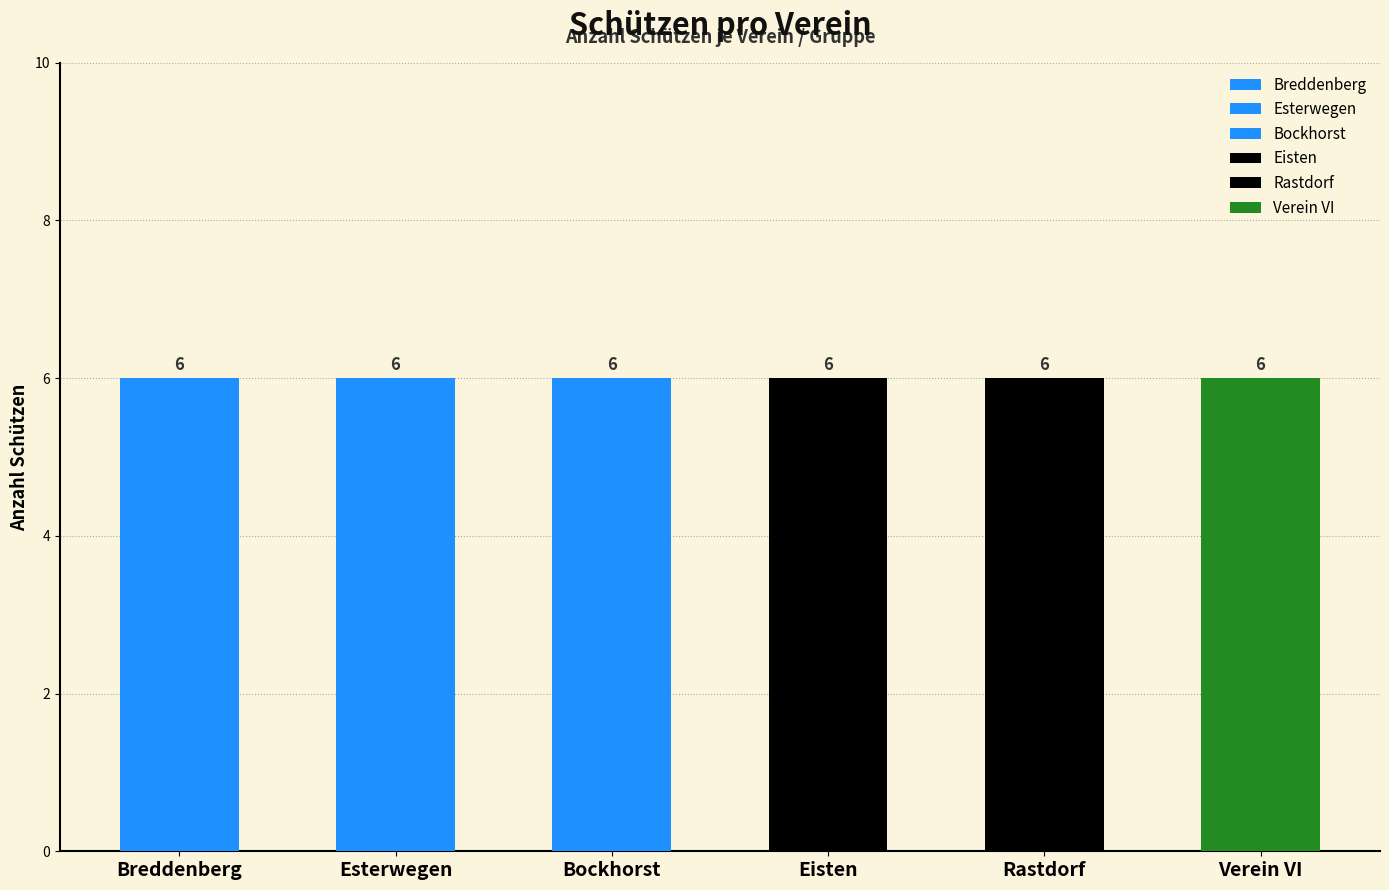

At how many categories does at least one series exceed 5?

6